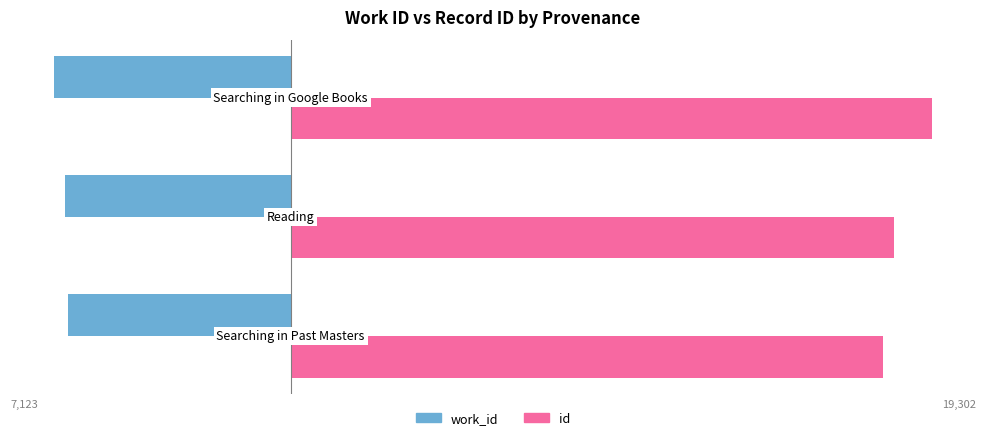

What are all the series names shown in the legend?

work_id, id